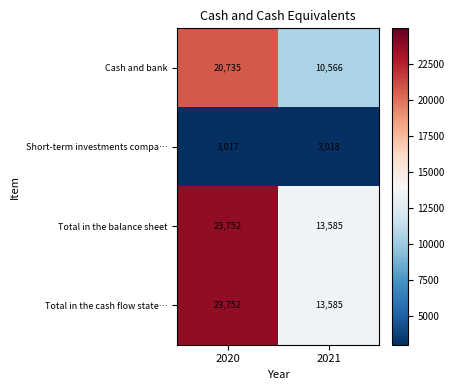

Between 2020 and 2021, which series saw the biggest shift?

Cash and bank